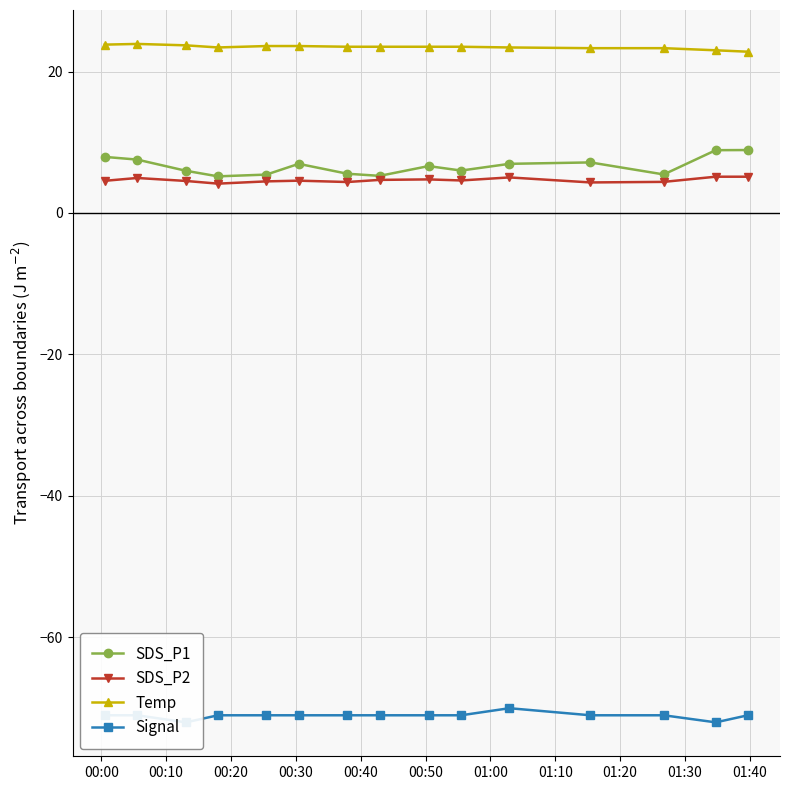

How many interior local valleys does the Signal series have?

2